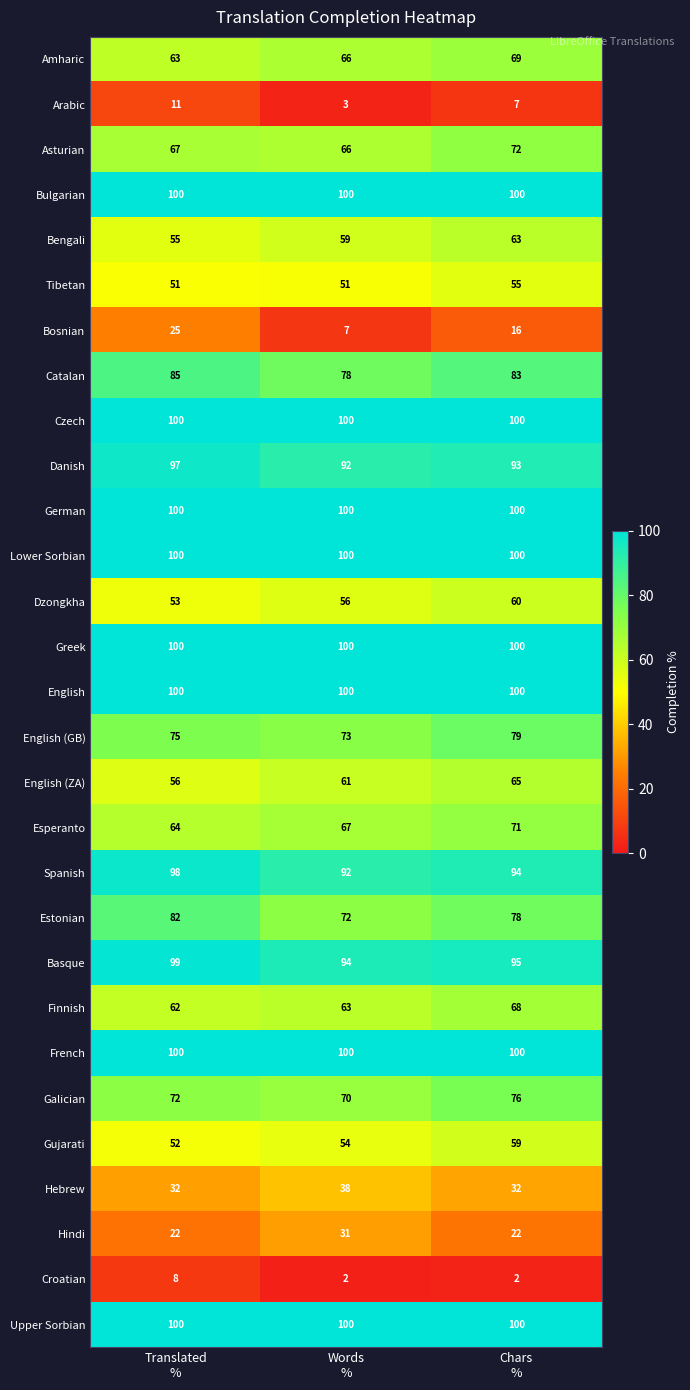

What is the sum of all German values?

300